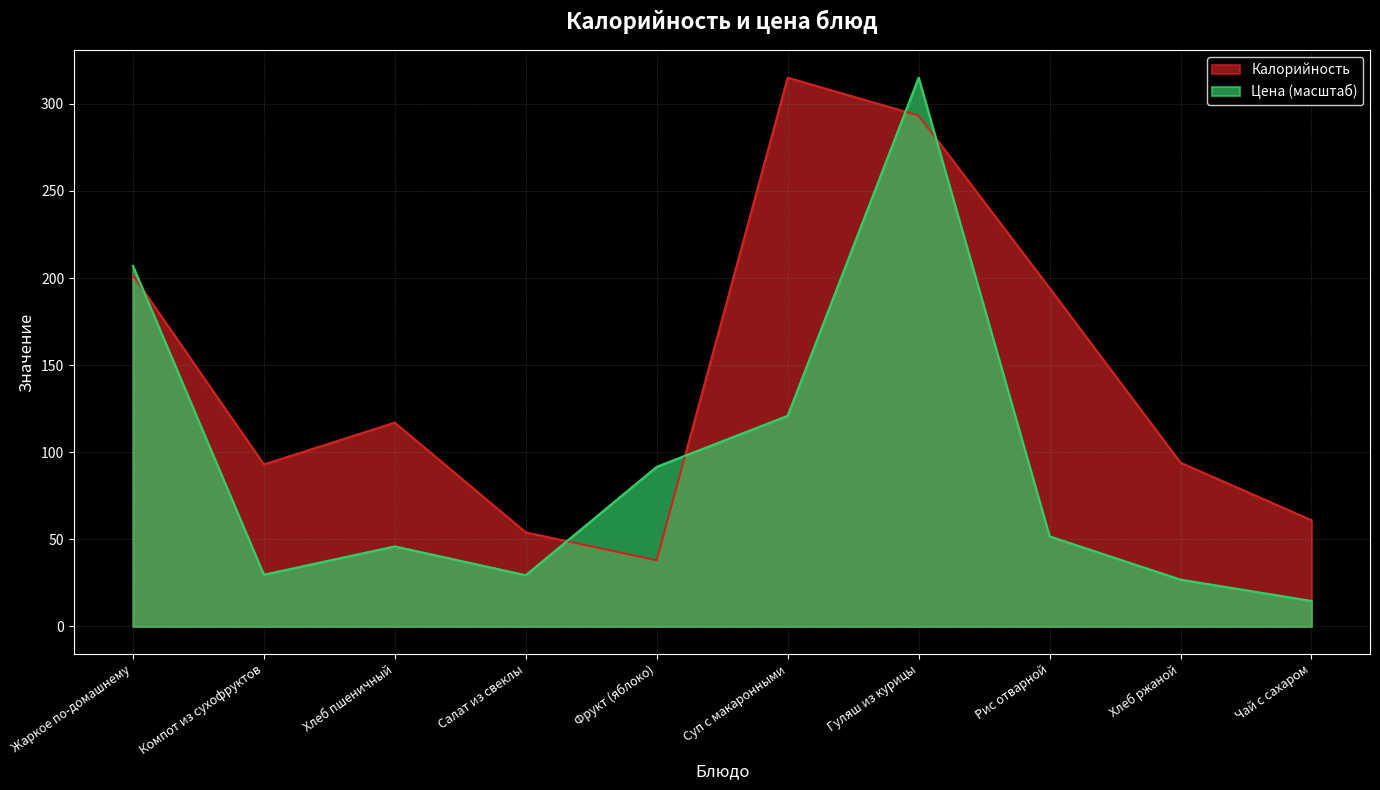

Between Жаркое по-домашнему and Рис отварной, which series saw the biggest shift?

Цена (масштаб)